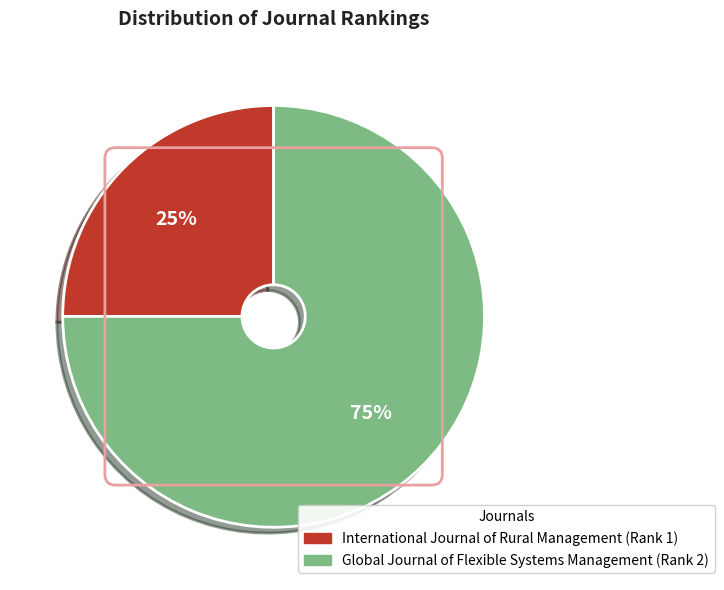

What is the ratio of the value at Global Journal of Flexible Systems Management (Rank 2) to the value at International Journal of Rural Management (Rank 1)?

3.0